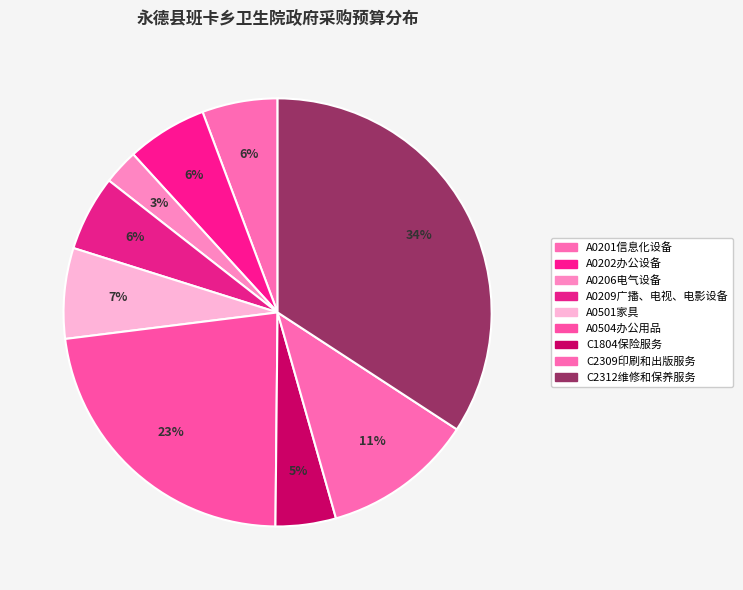

Does A0504办公用品 represent more than half of the total?

No